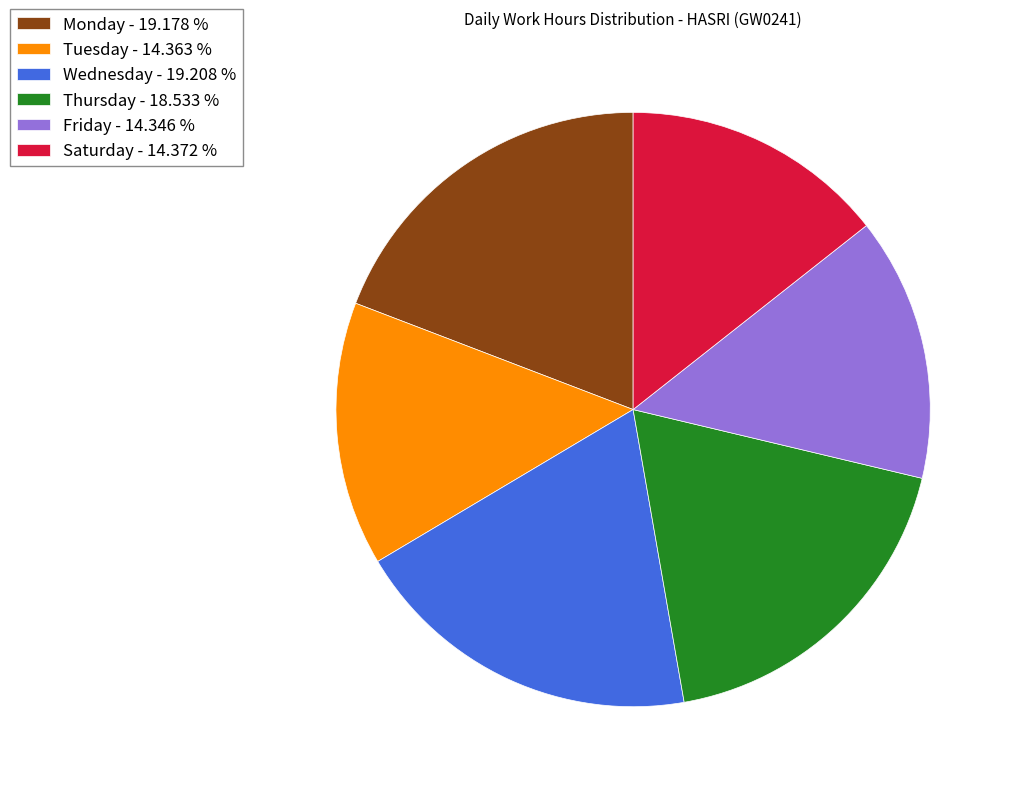

Is the sum of Wednesday - 19.208 % and Friday - 14.346 % greater than half?

No